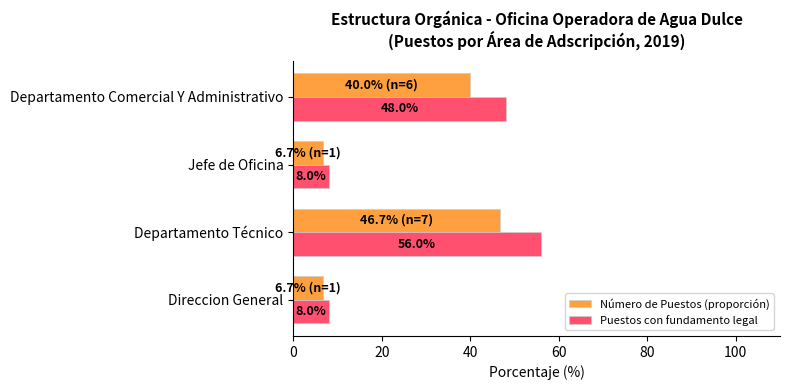

List the series in order of their overall mean, highest first.

Puestos con fundamento legal, Número de Puestos (proporción)